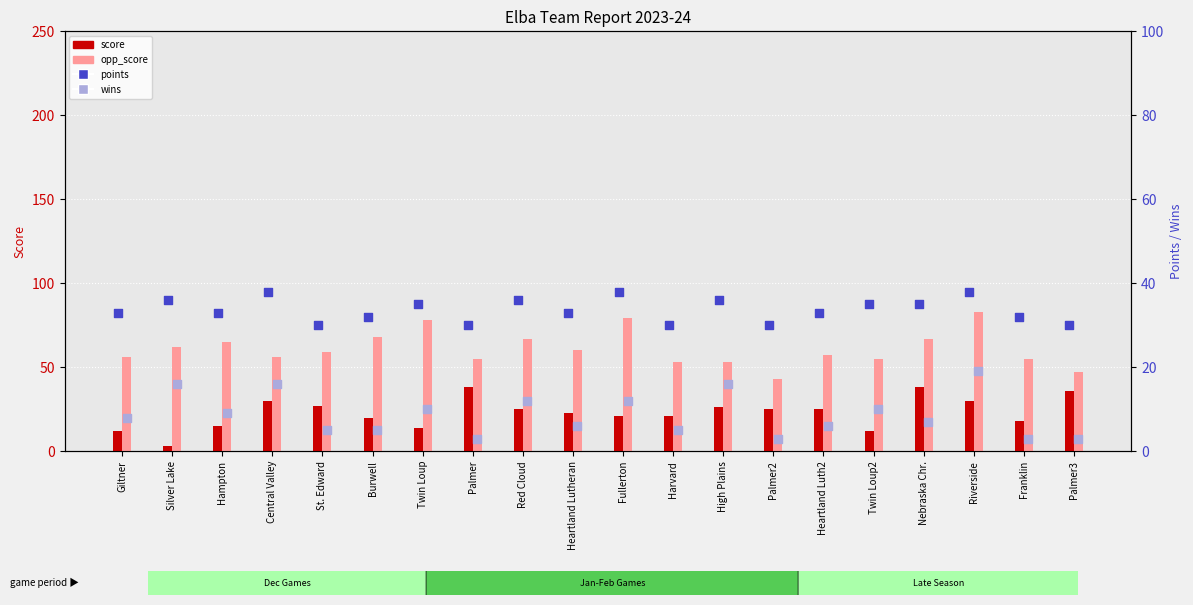

Which series has the largest total across all categories?

opp_score